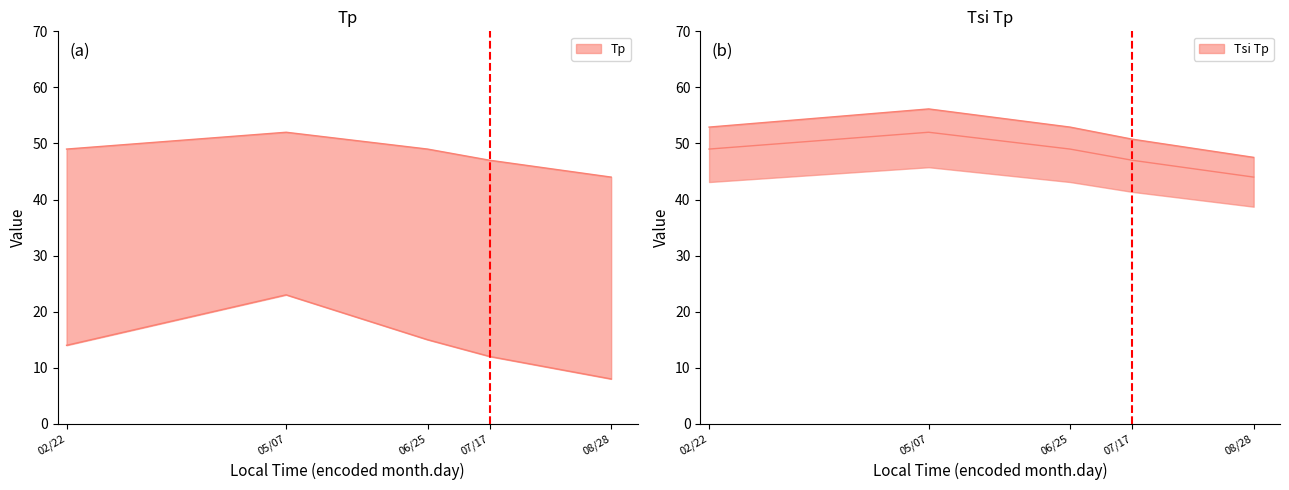

What position from the left is 07/17?

4